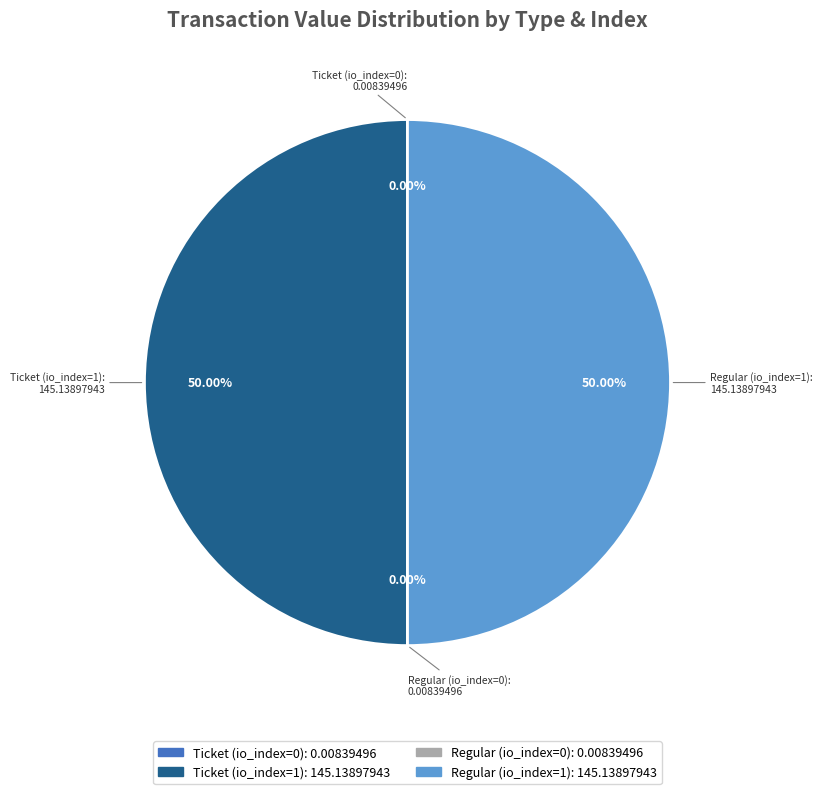

Combined, do Regular (io_index=1) and Ticket (io_index=1) account for over 50%?

Yes